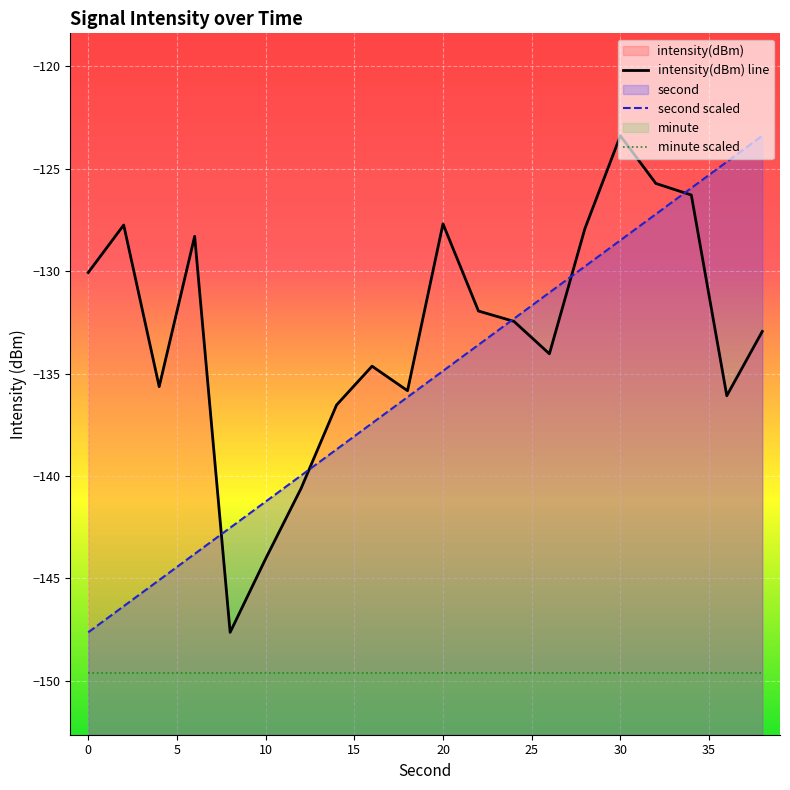

List the series in order of their overall mean, lowest first.

minute scaled, second scaled, intensity(dBm) line